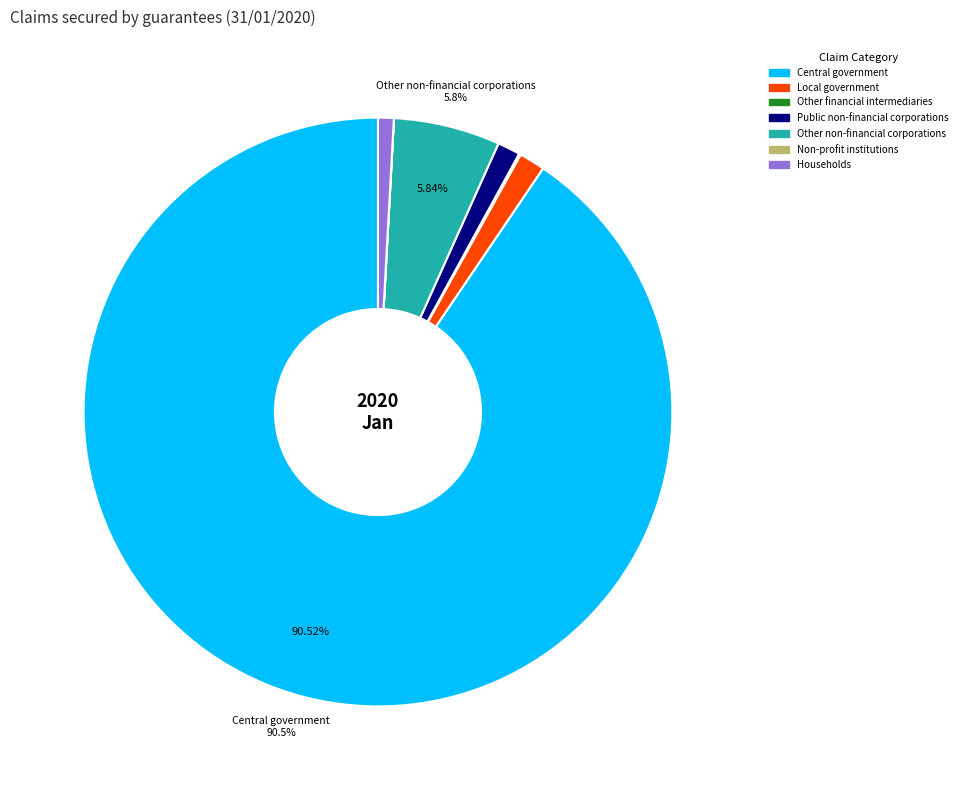

Is there a majority slice in this chart?

Yes